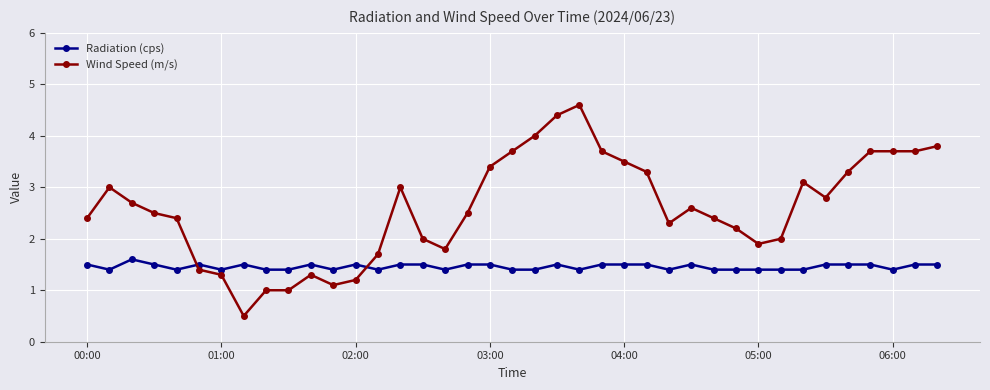

Which series has the largest total across all categories?

Wind Speed (m/s)